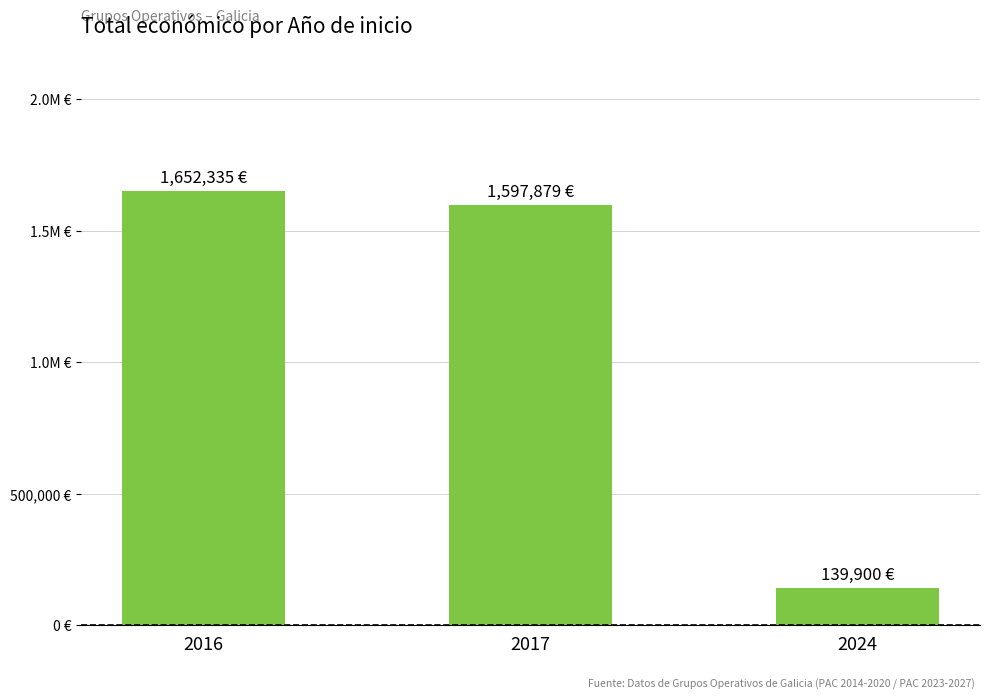

How many bars are there in total?

3